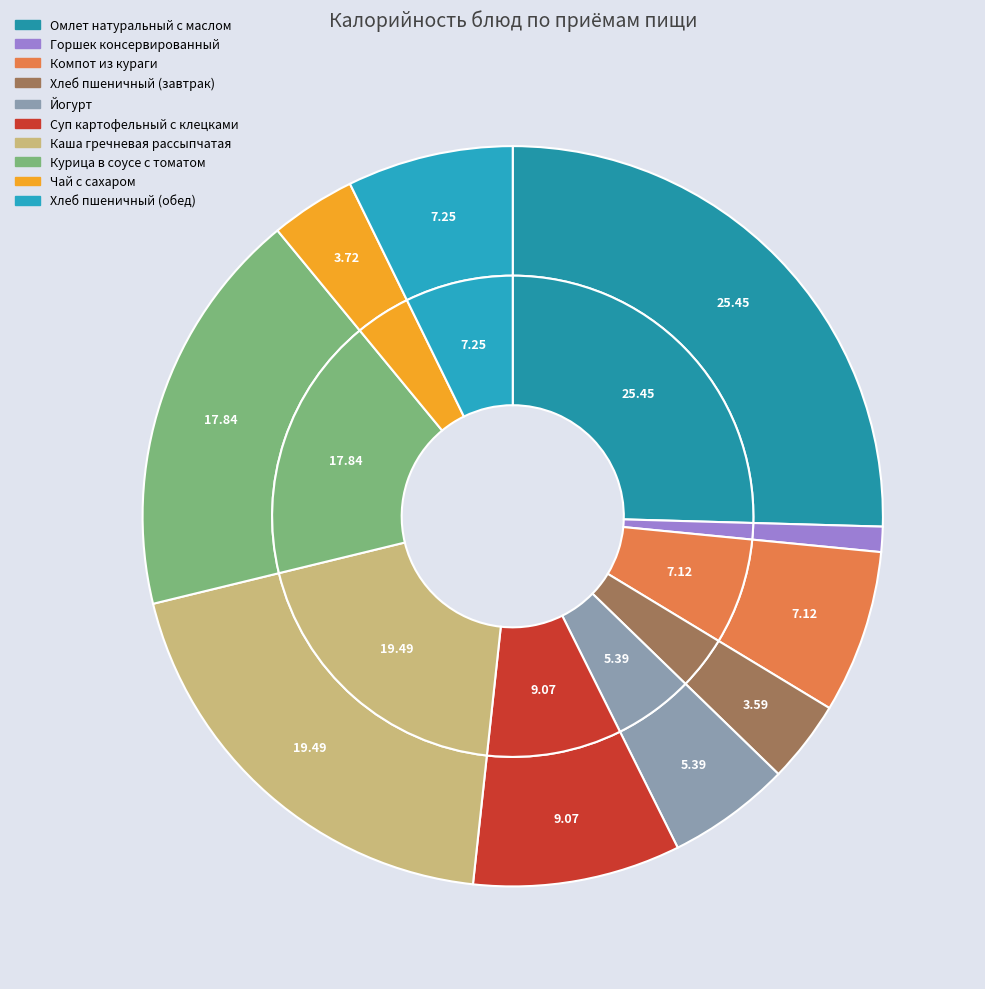

Do Курица в соусе с томатом and Омлет натуральный с маслом together represent more than half of the pie?

No